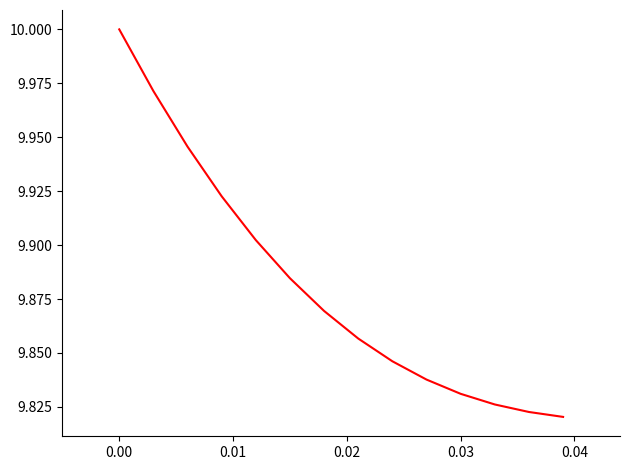

What is the difference between the second highest and second lowest values?

0.1